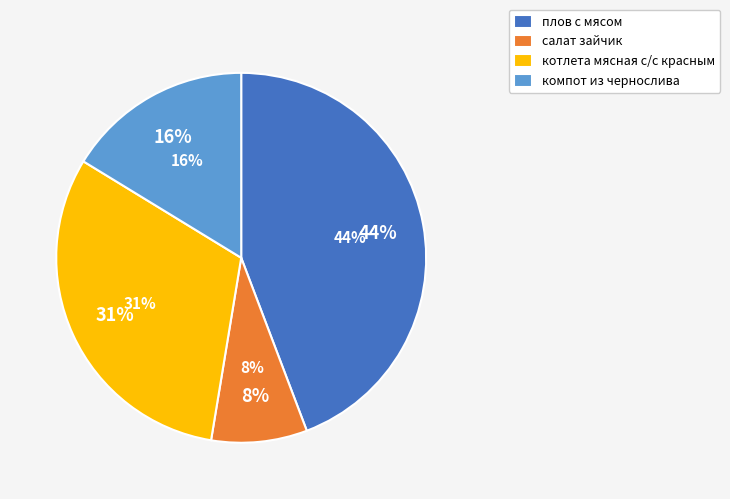

Approximately how many times larger is the value at плов с мясом compared to котлета мясная с/с красным?

1.4